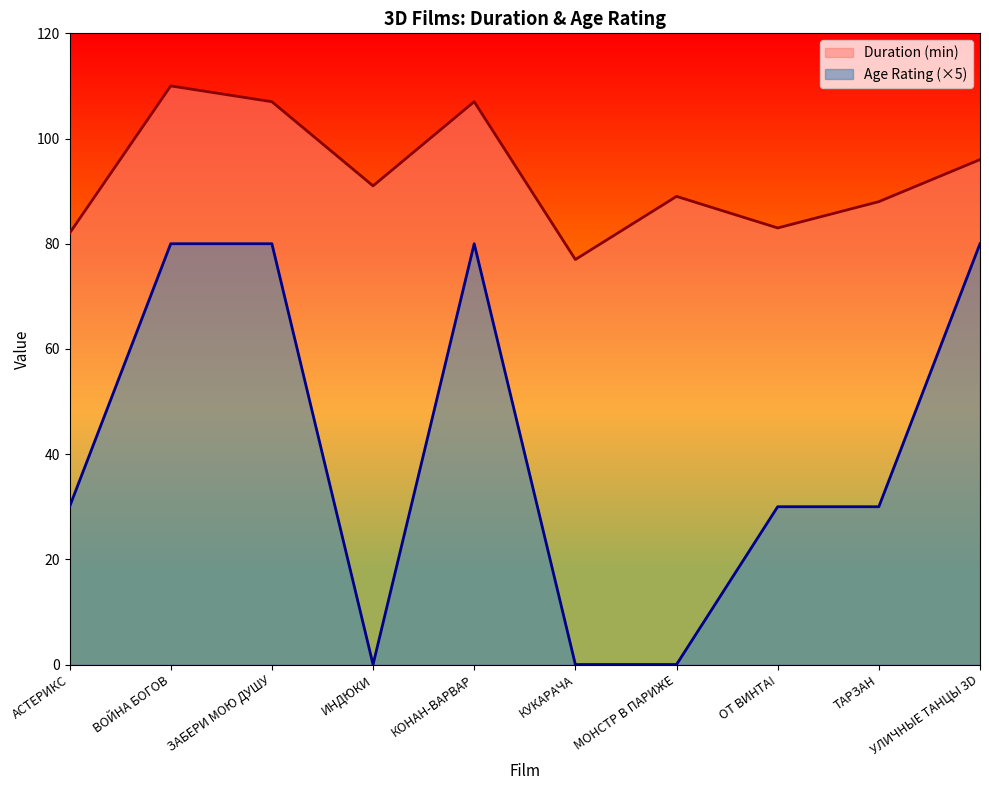

Rank the series at МОНСТР В ПАРИЖЕ from lowest to highest value.

Age Rating (×5), Duration (min)